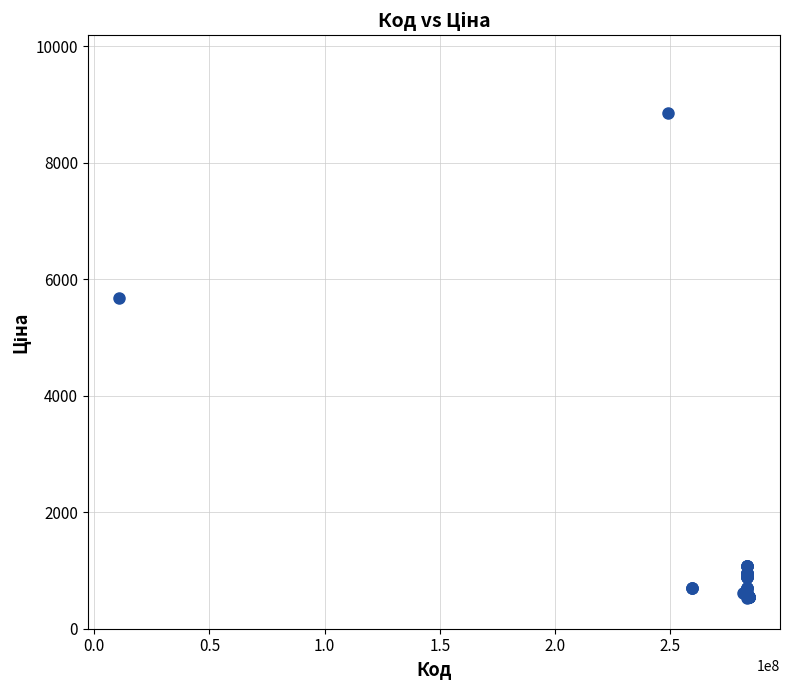

What Y value in the scatter plot is closest to 4693?

5673.8